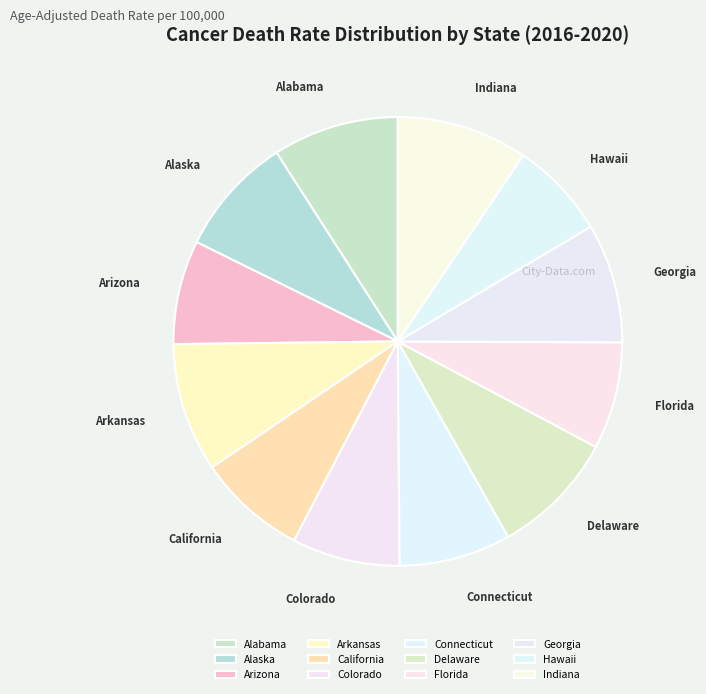

How many slices are in this pie chart?

12